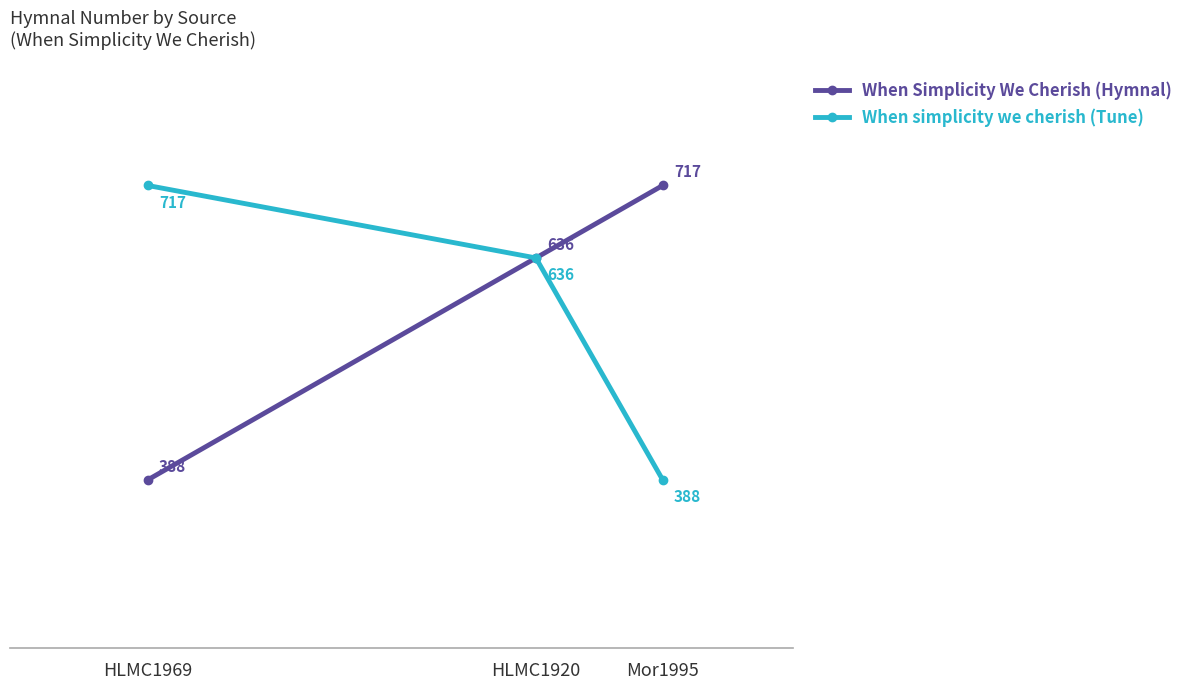

What is the average value of the When Simplicity We Cherish (Hymnal) series?

580